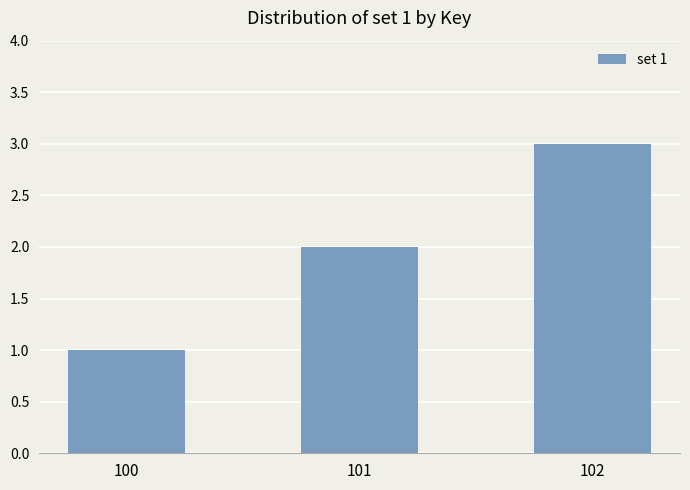

Read the value at 102.

3